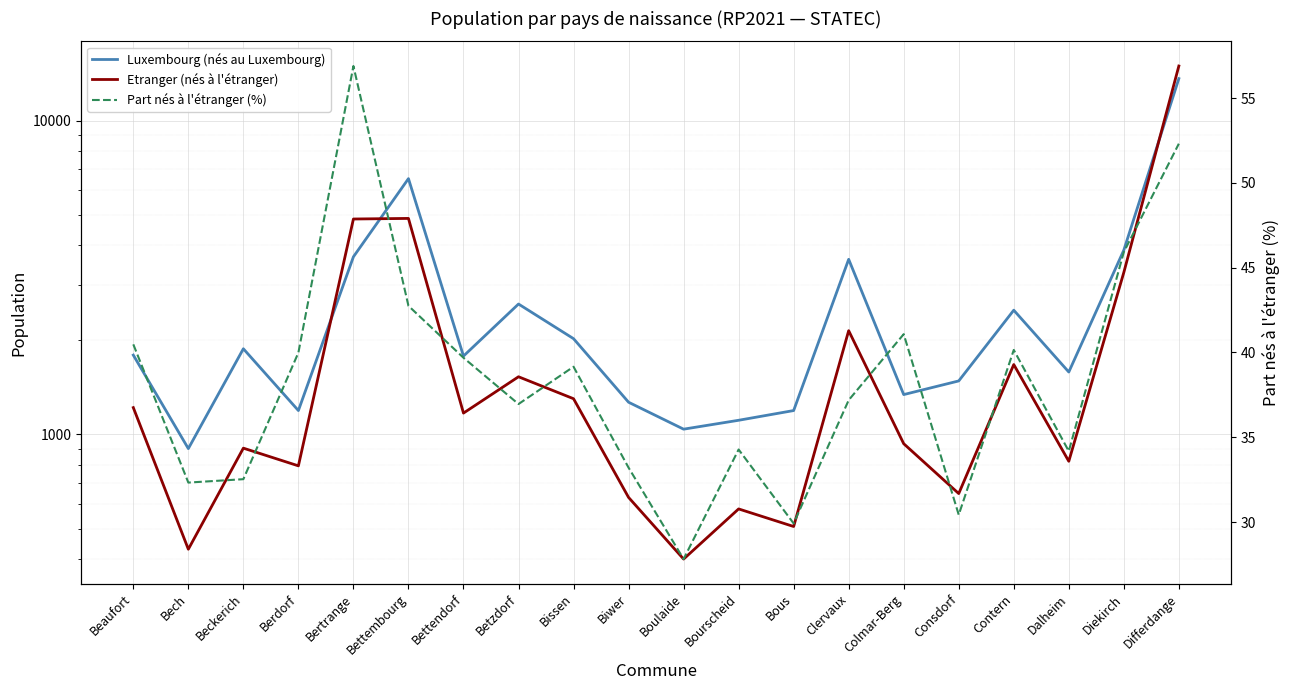

How many data points in Part nés à l'étranger (%) are less than 39?

10